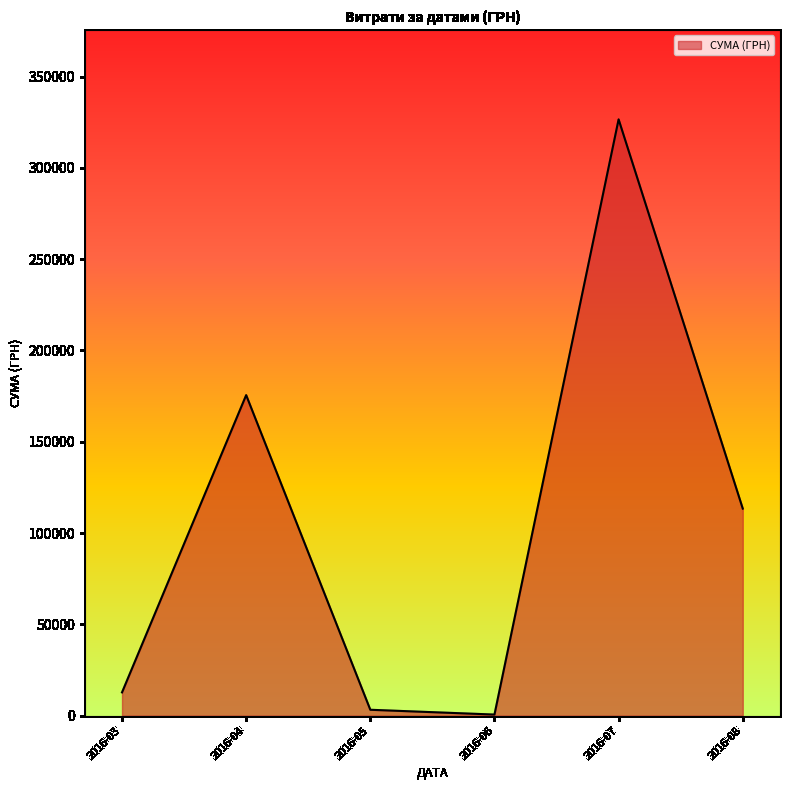

True or false: there are more than 1 points higher than both neighbors.

True